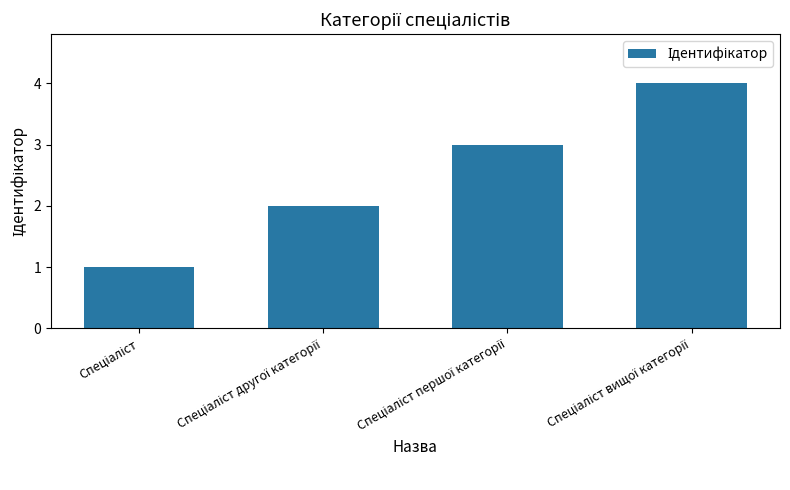

What is the maximum value shown in the chart?

4